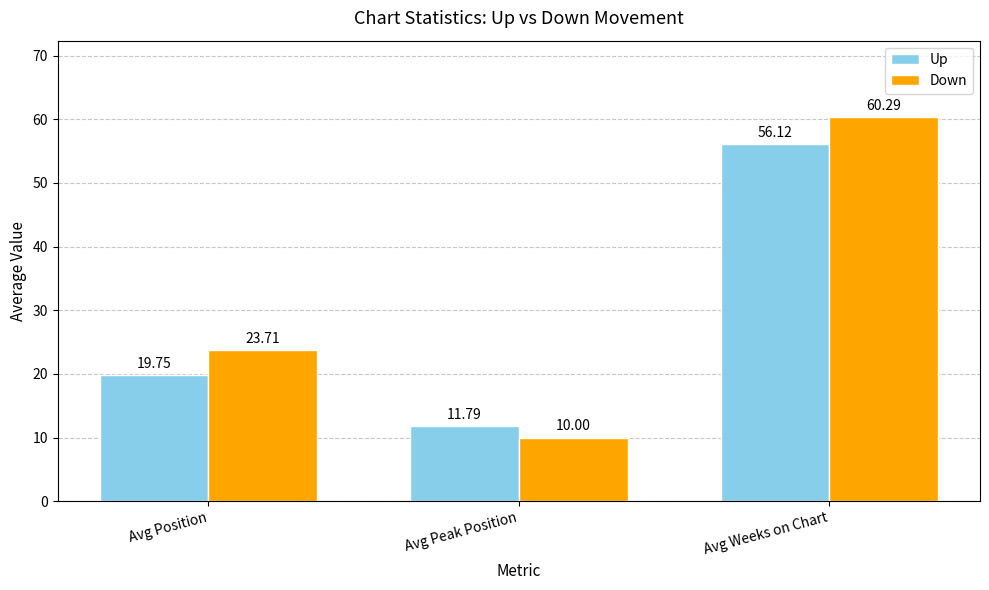

What is the sum of the Up values at Avg Peak Position and Avg Weeks on Chart?

67.9